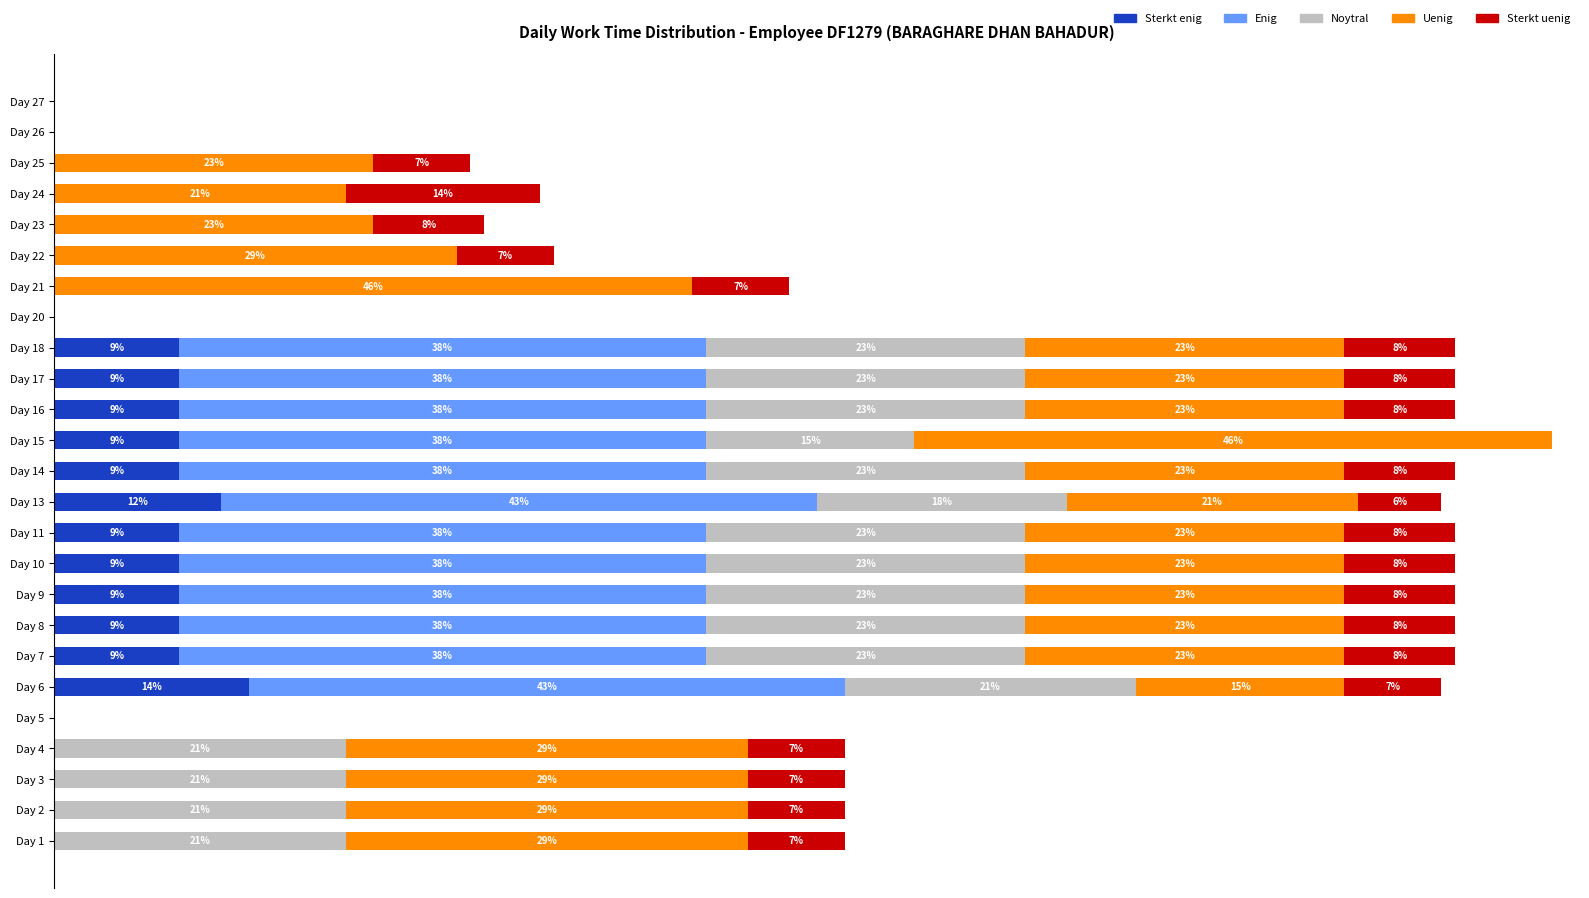

At which category is the sum across all series the highest?

Day 15